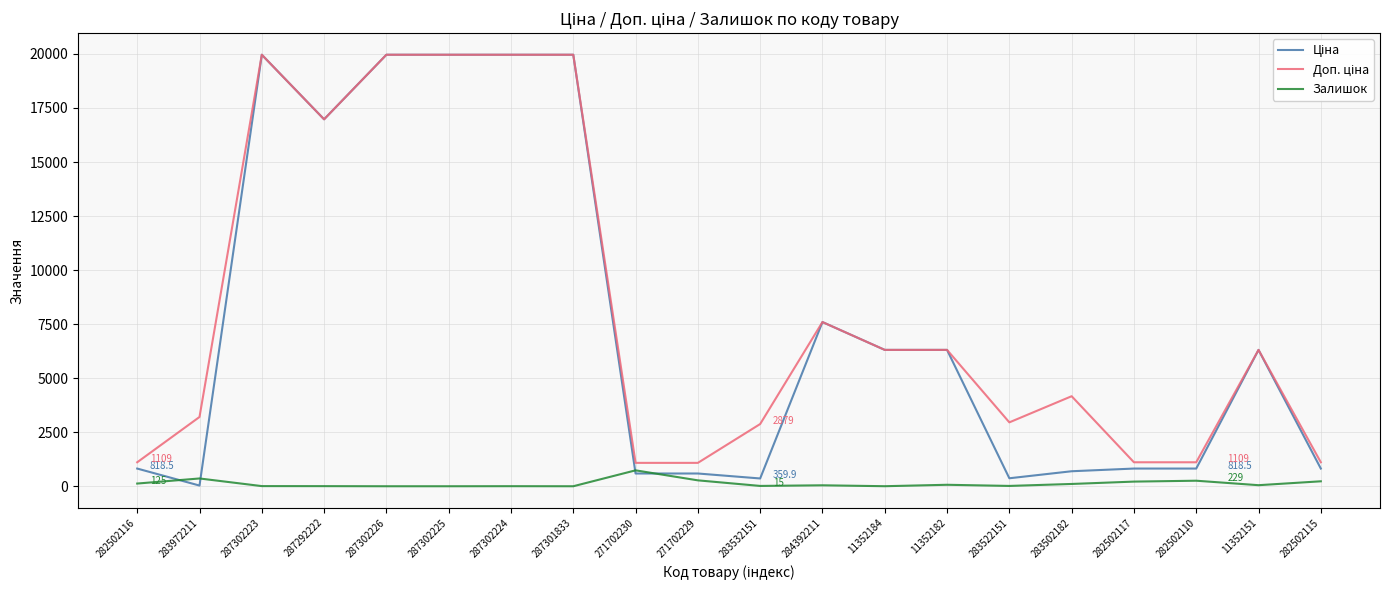

What is the maximum value shown in the chart?

19964.2